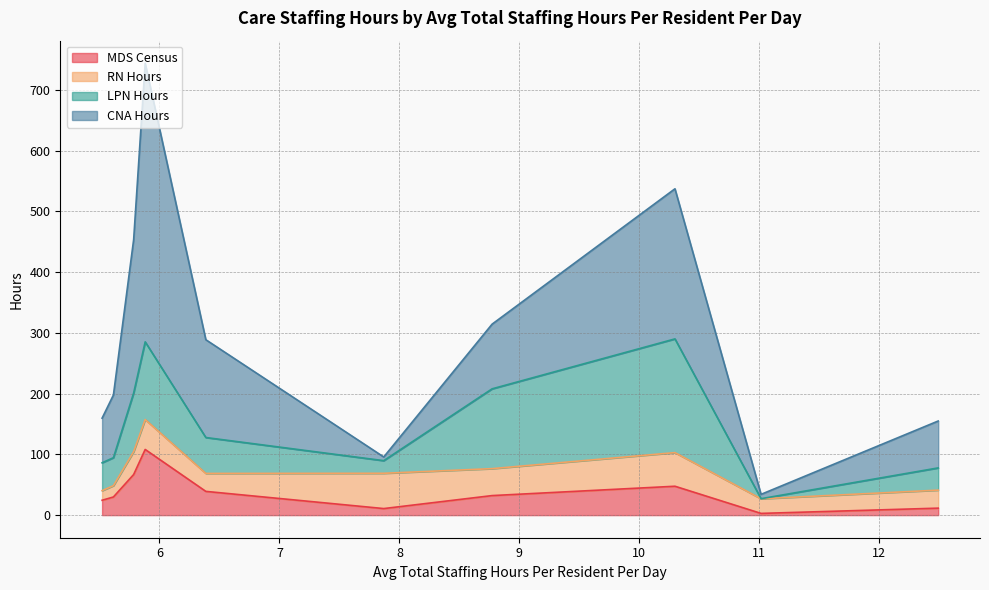

Reading left to right, list all the values displayed in this chart.

MDS Census: LAKE PRINCE WOODS=24.5	HARBOR'S EDGE=29.9	WESTMINSTER-CANTERBURY=66.8	VMRC COMPLETE LIVING=108.1	WOODHAVEN HALL=39.1	CLINCH VALLEY=10.8	CHILDRENS HOSPITAL=32.2	HIRAM W DAVIS=47.5	WYTHE CNTY HOSP=2.8	REHAB CENTER BRISTOL=11.5
RN Hours: LAKE PRINCE WOODS=15.8	HARBOR'S EDGE=18.6	WESTMINSTER-CANTERBURY=37.6	VMRC COMPLETE LIVING=49.3	WOODHAVEN HALL=29.6	CLINCH VALLEY=58.1	CHILDRENS HOSPITAL=44.3	HIRAM W DAVIS=55.4	WYTHE CNTY HOSP=24.1	REHAB CENTER BRISTOL=29.7
LPN Hours: LAKE PRINCE WOODS=45.9	HARBOR'S EDGE=46.1	WESTMINSTER-CANTERBURY=96.6	VMRC COMPLETE LIVING=127.9	WOODHAVEN HALL=59.1	CLINCH VALLEY=20.8	CHILDRENS HOSPITAL=131.4	HIRAM W DAVIS=187.2	WYTHE CNTY HOSP=0.1	REHAB CENTER BRISTOL=36.6
CNA Hours: LAKE PRINCE WOODS=73.4	HARBOR'S EDGE=103.2	WESTMINSTER-CANTERBURY=252.4	VMRC COMPLETE LIVING=458.5	WOODHAVEN HALL=161.0	CLINCH VALLEY=6.1	CHILDRENS HOSPITAL=106.5	HIRAM W DAVIS=247.1	WYTHE CNTY HOSP=7.1	REHAB CENTER BRISTOL=77.2